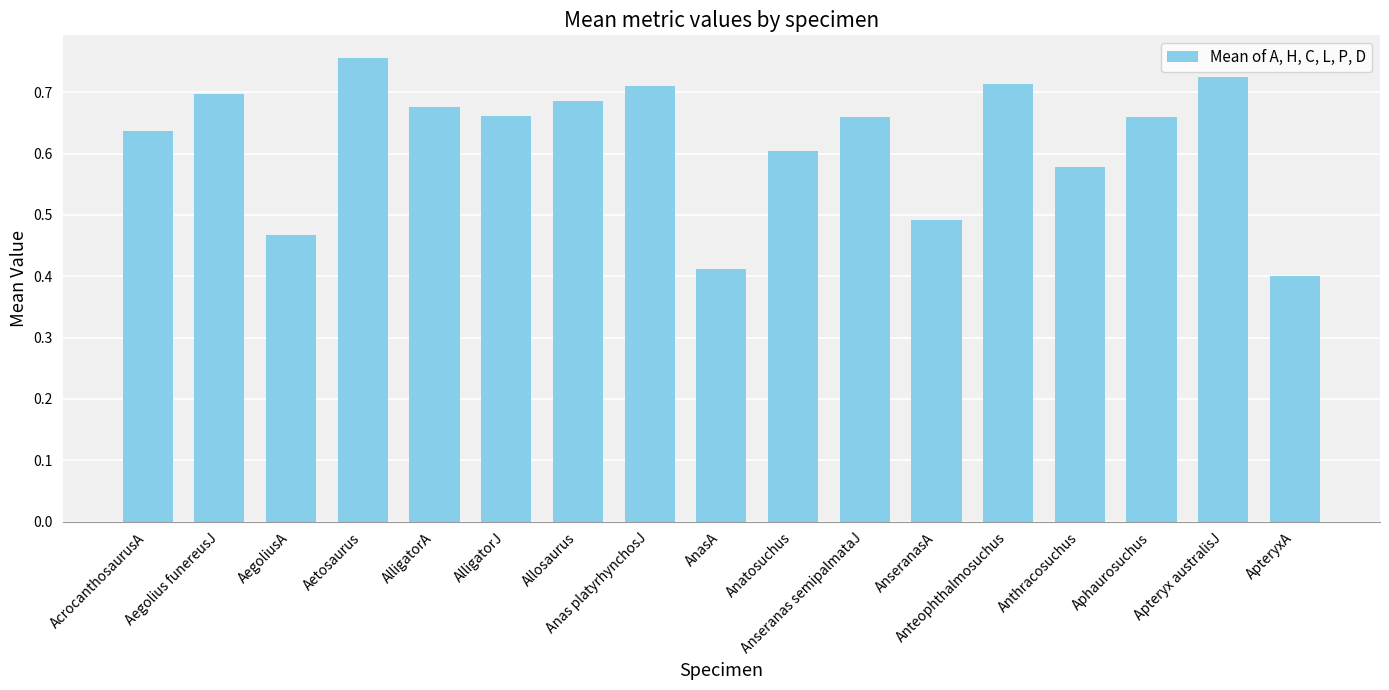

Are the bars horizontal?

No